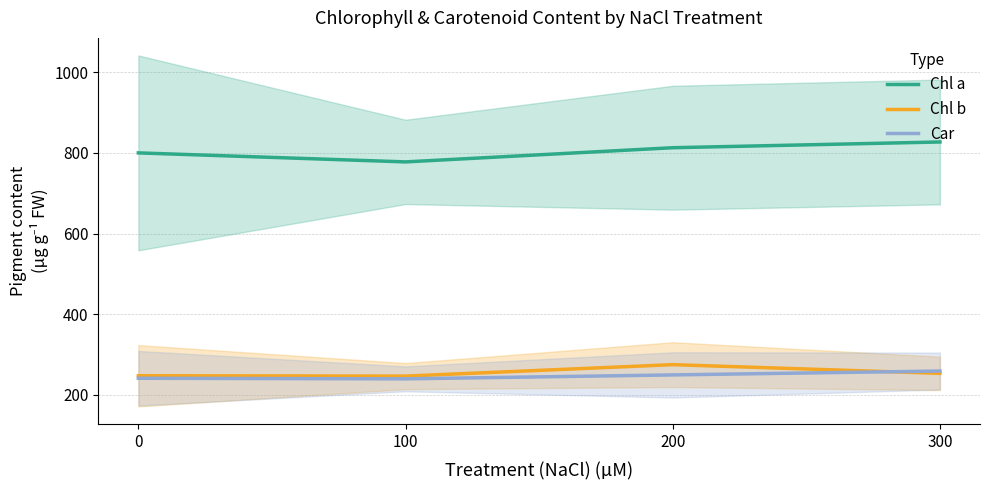

Which series changed the most between 200 and 300?

Chl b